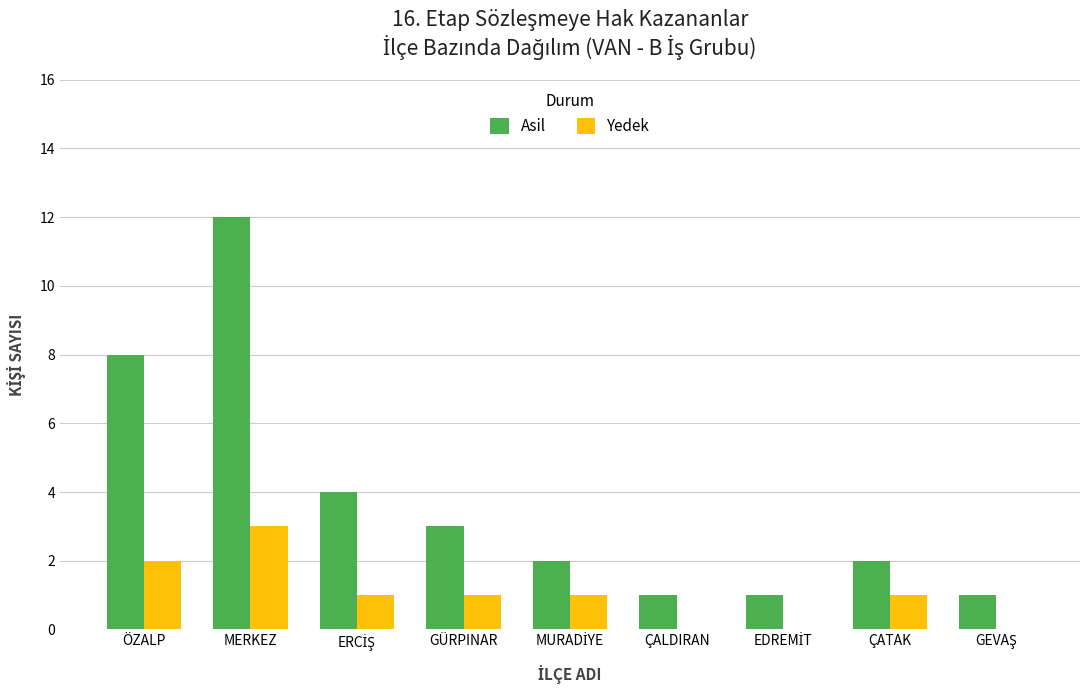

What is the maximum value shown in the chart?

12